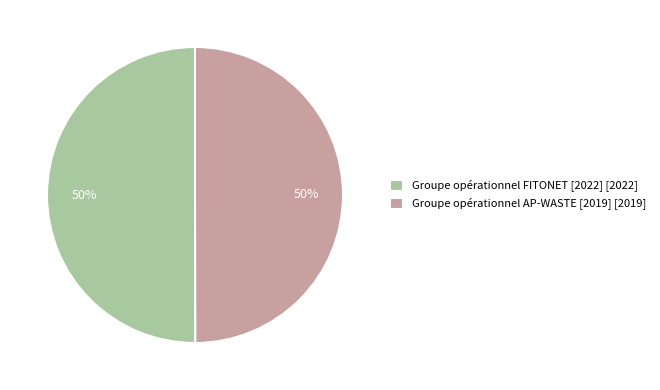

The Groupe opérationnel AP-WASTE [2019] slice represents 36% of the pie. True or false?

False